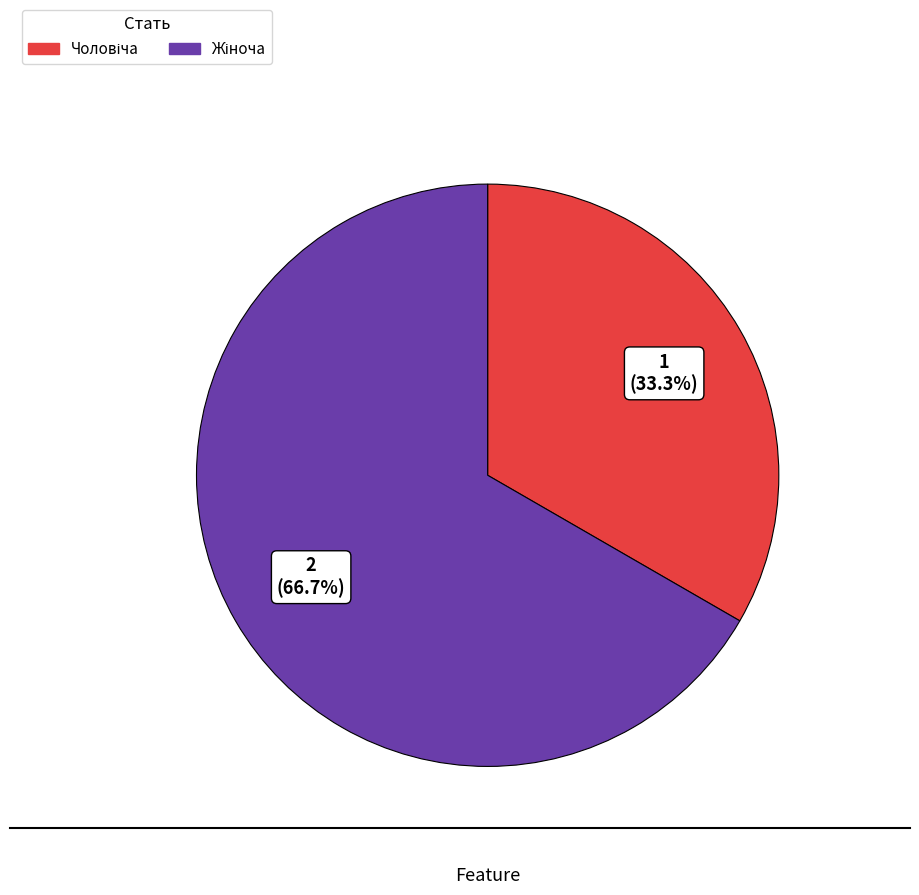

Is there a majority slice in this chart?

Yes